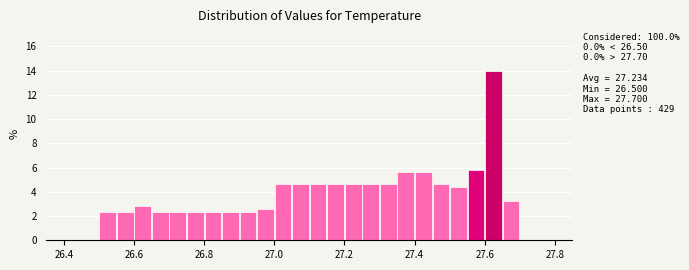

Read against the x-axis, roughly where is the centre of the tallest bar?

27.62